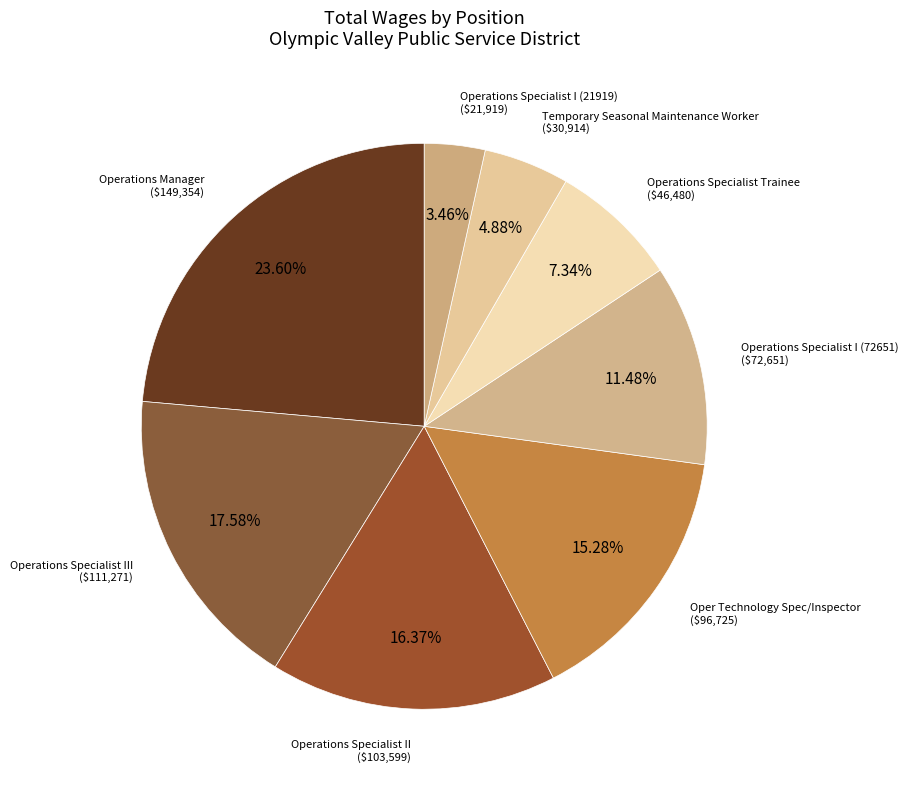

How many segments does this pie chart have?

8